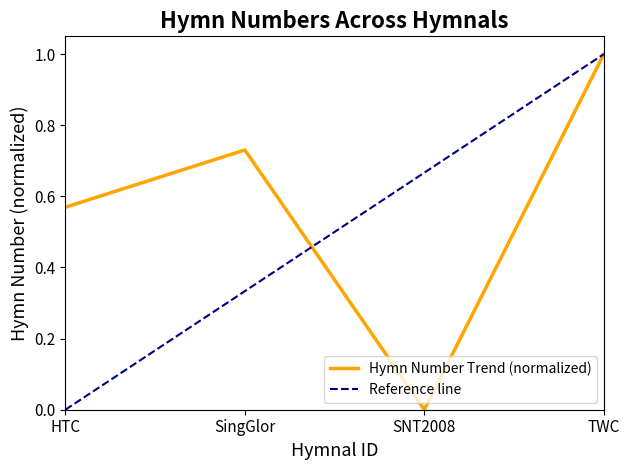

Reading right to left, transcribe all the data shown in this chart.

TWC=1.0	SNT2008=0.0	SingGlor=0.7	HTC=0.6